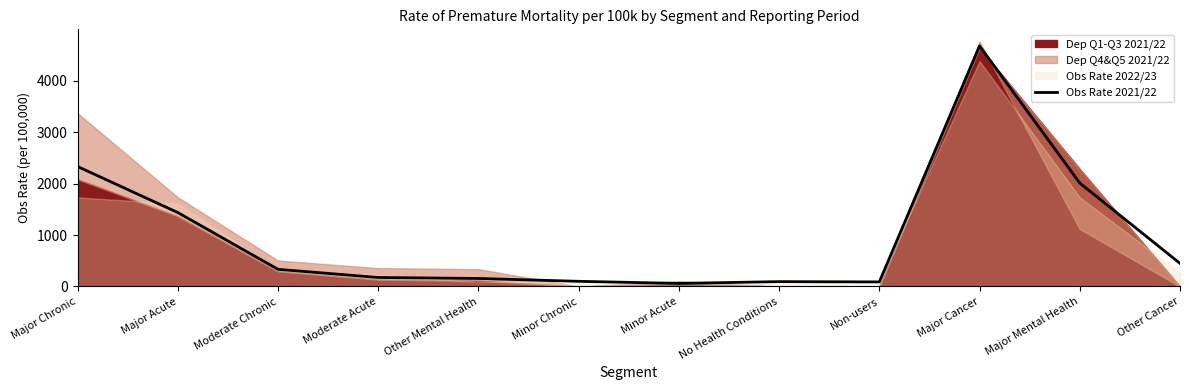

Rank the categories by value from highest to lowest.

Major Cancer, Major Chronic, Major Mental Health, Major Acute, Other Cancer, Moderate Chronic, Moderate Acute, Other Mental Health, Minor Chronic, No Health Conditions, Non-users, Minor Acute